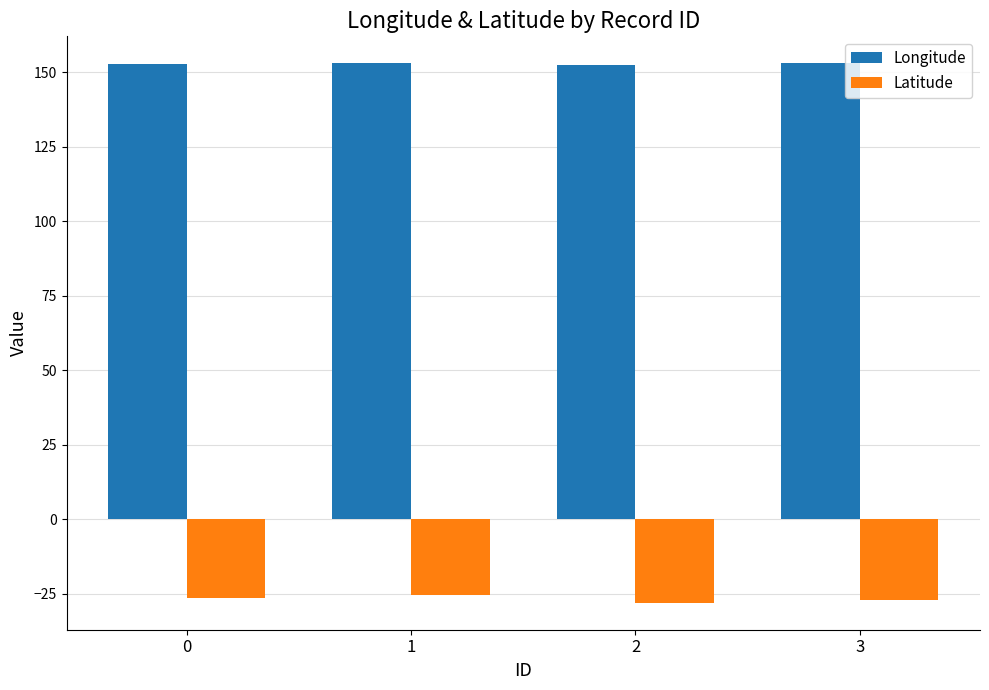

Is it true that Latitude equals -28.0 at 2?

True